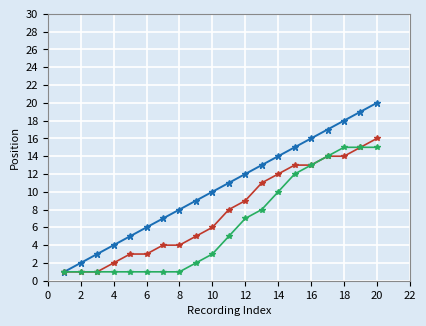

What is the maximum value shown in the chart?

20